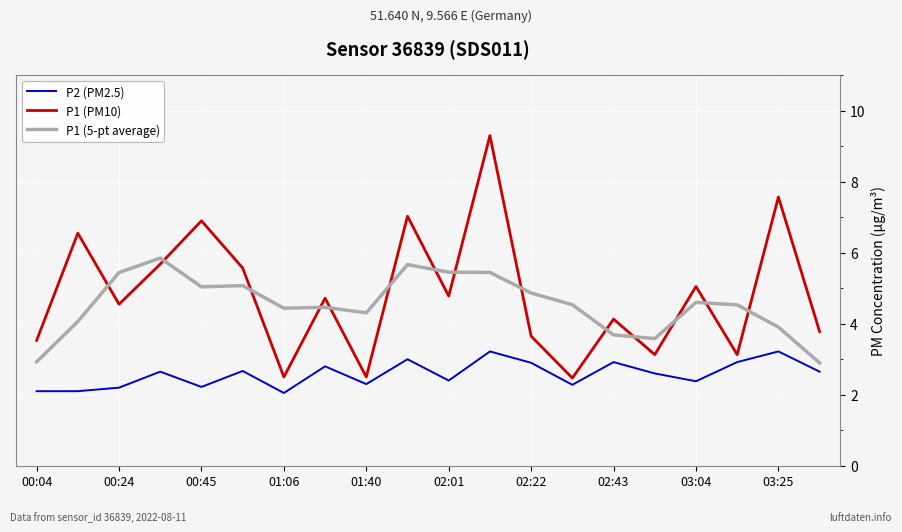

What is the maximum value for P2 (PM2.5)?

3.2